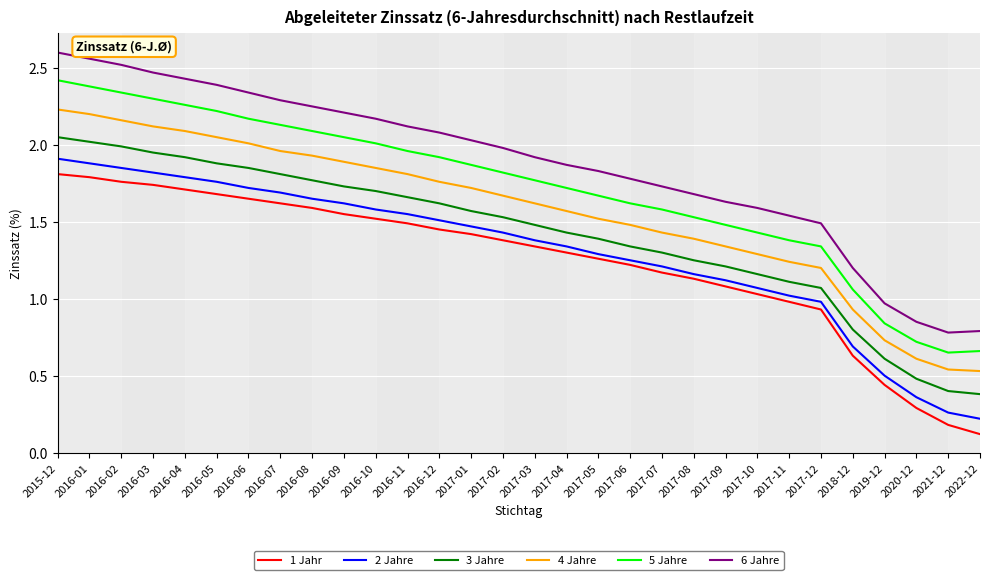

What are all the series names shown in the legend?

1 Jahr, 2 Jahre, 3 Jahre, 4 Jahre, 5 Jahre, 6 Jahre